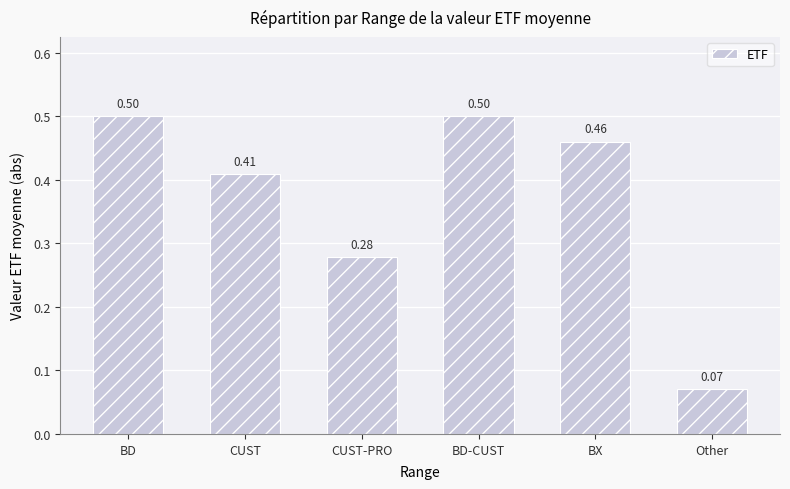

What position from the left is Other?

6